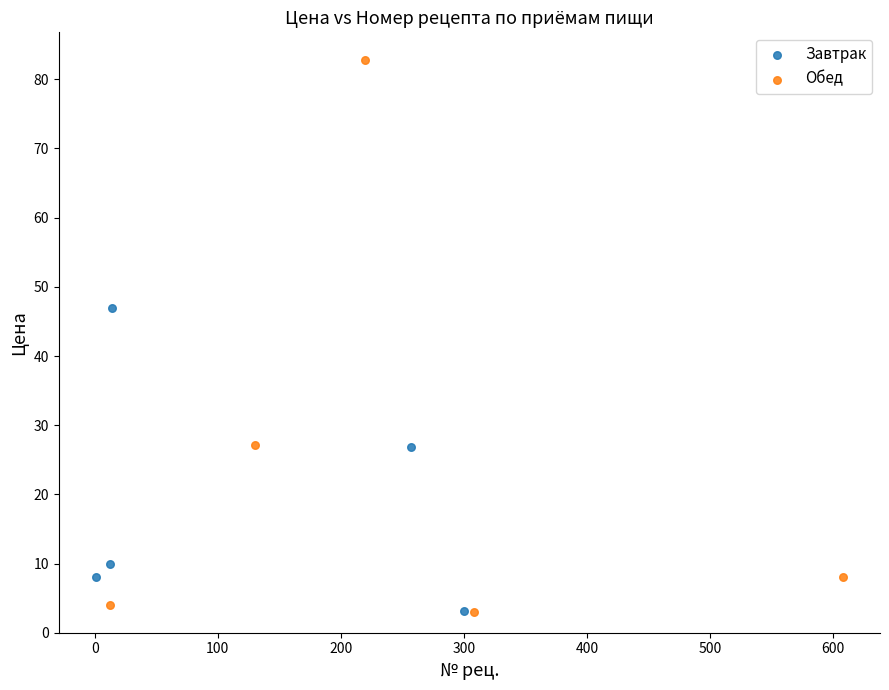

Which series has the largest Y range (max minus min)?

Обед